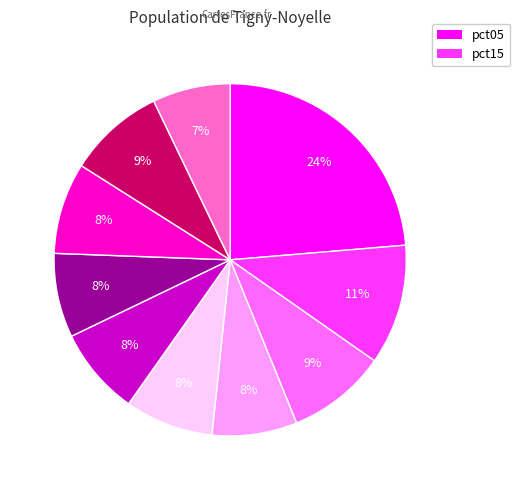

To the nearest percent, what is the difference between the largest and smallest slice percentages?

17%